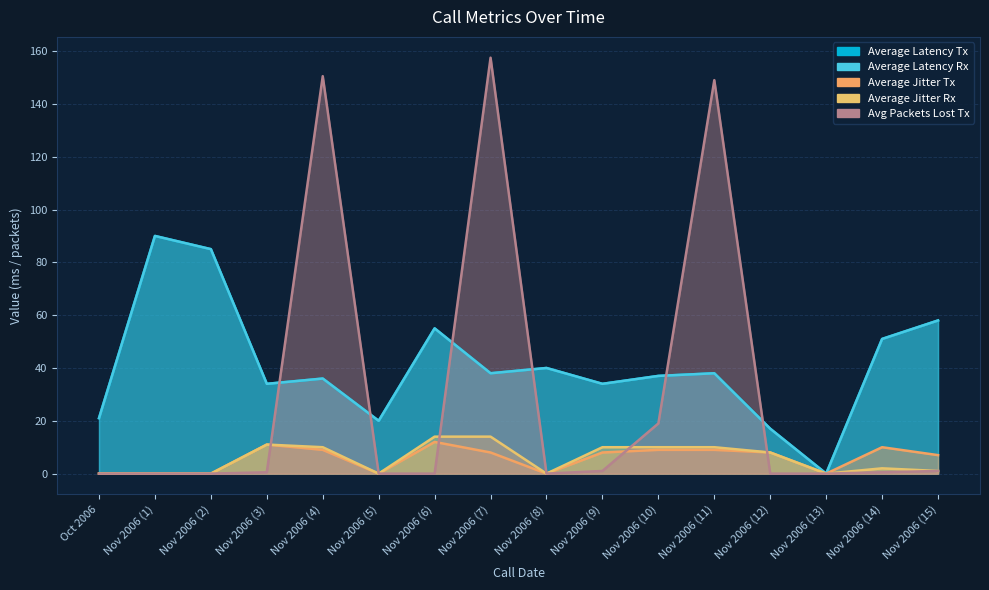

List the series in order of their peak value, highest first.

Avg Packets Lost Tx, Average Latency Tx, Average Latency Rx, Average Jitter Rx, Average Jitter Tx